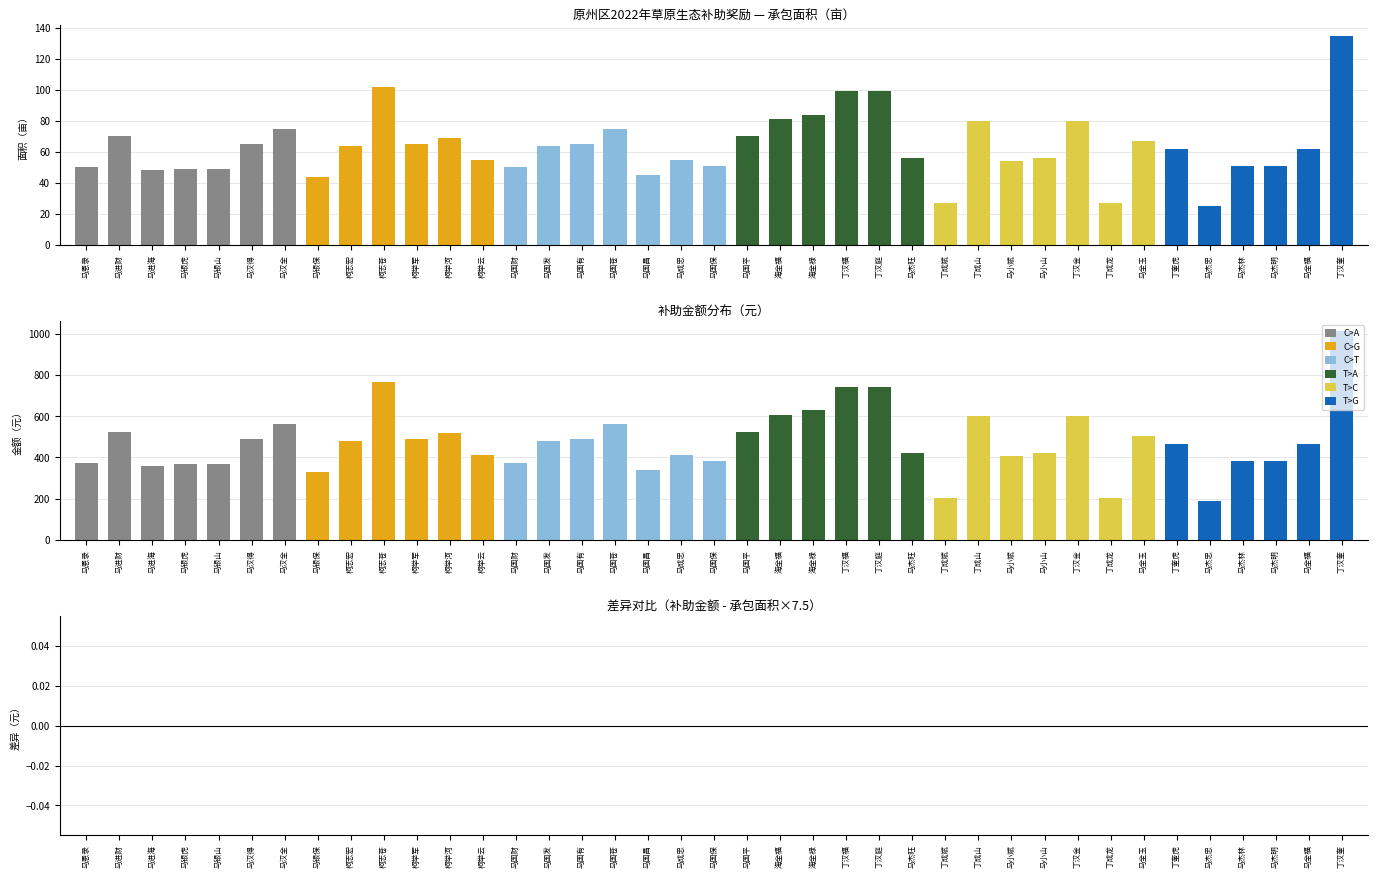

How many bars are there in total?

117